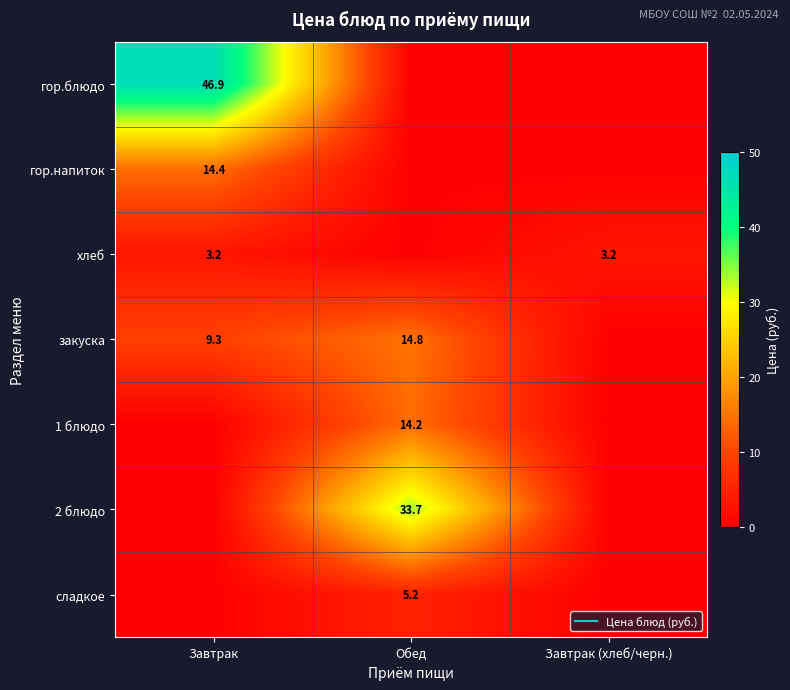

Which series has the largest range (max minus min)?

гор.блюдо